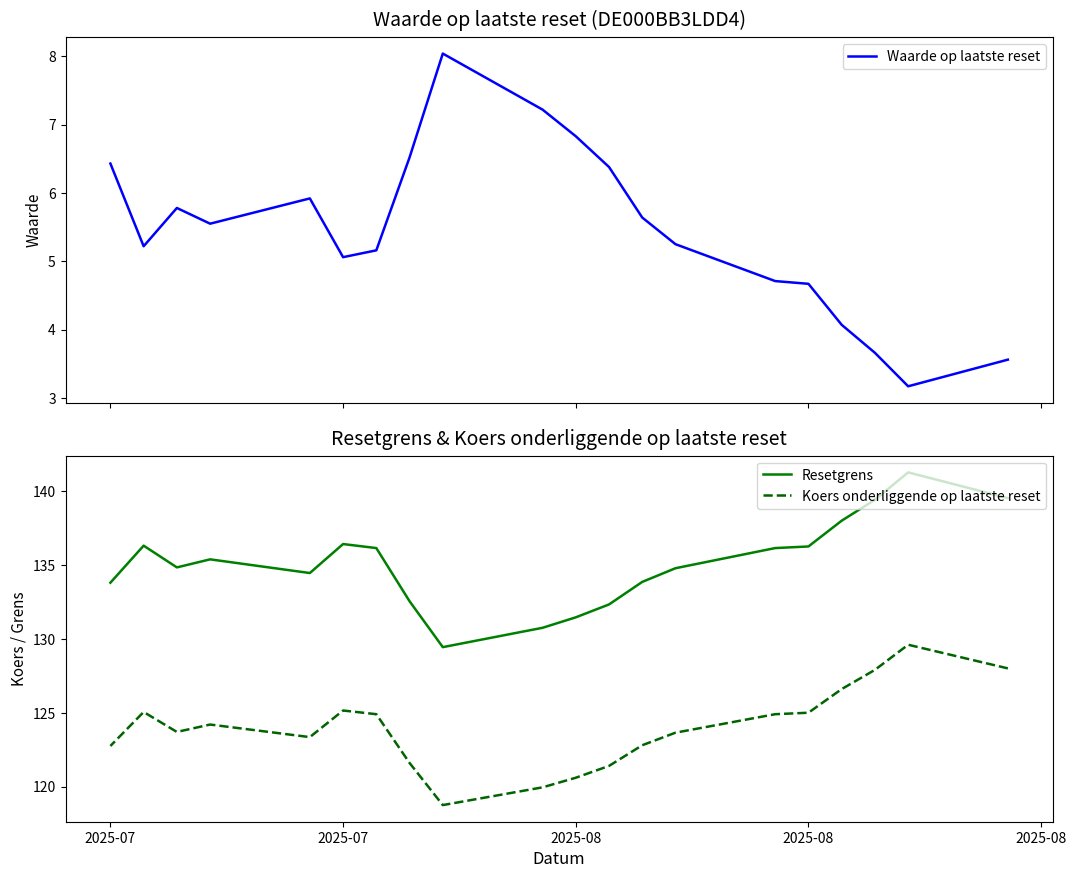

The Resetgrens series shows 139.4 at 2025-08. True or false?

True